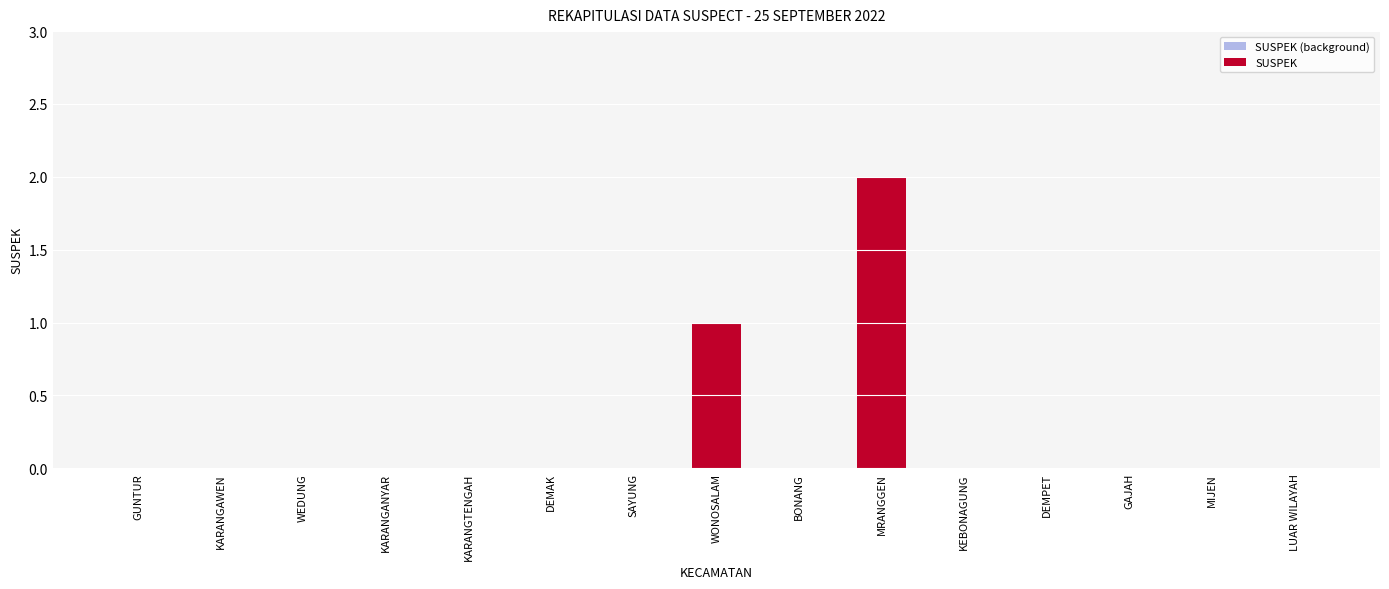

Count the SUSPEK (background) values in the range 0 to 1.

14